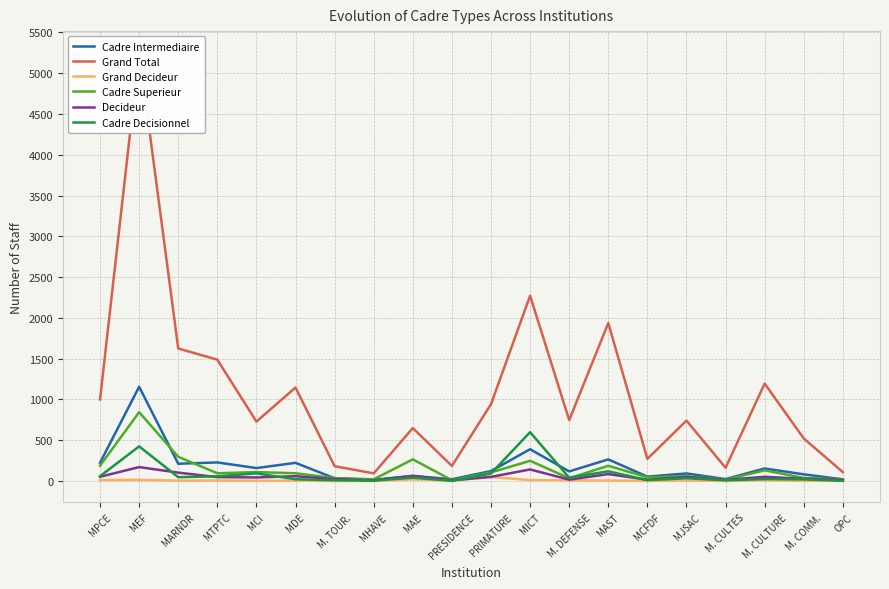

Which category has the highest value in the Grand Decideur series?

PRIMATURE